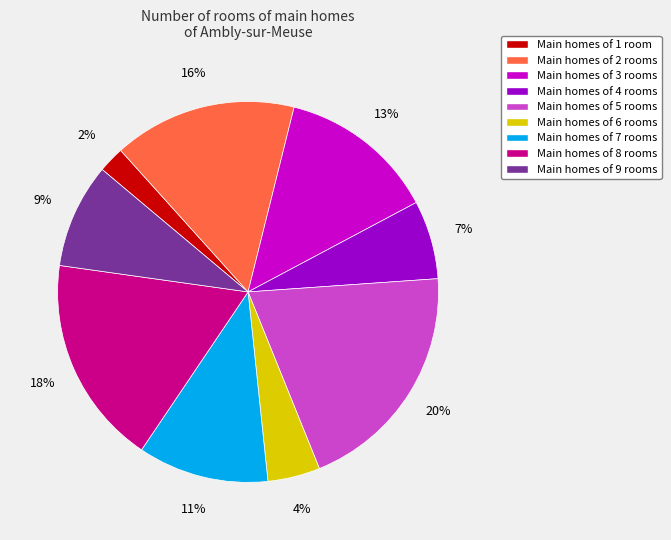

Which category has the smallest portion of the pie?

Main homes of 1 room